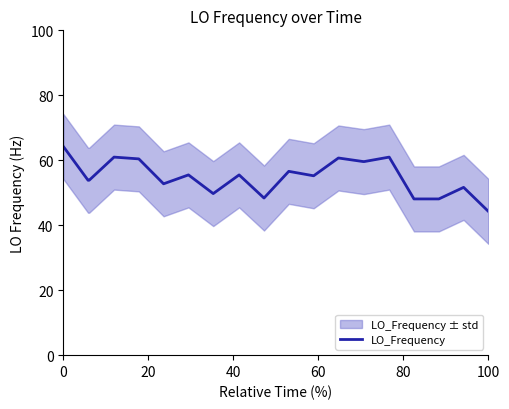

True or false: LO_Frequency has a value of 64.6 at 100.

False